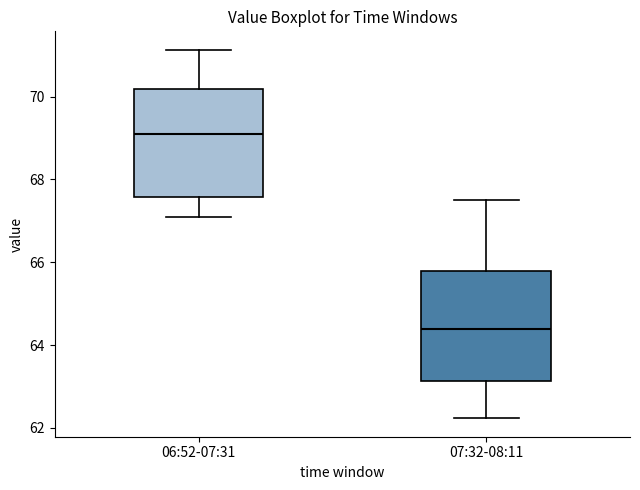

Which box's median line is the lowest?

07:32-08:11